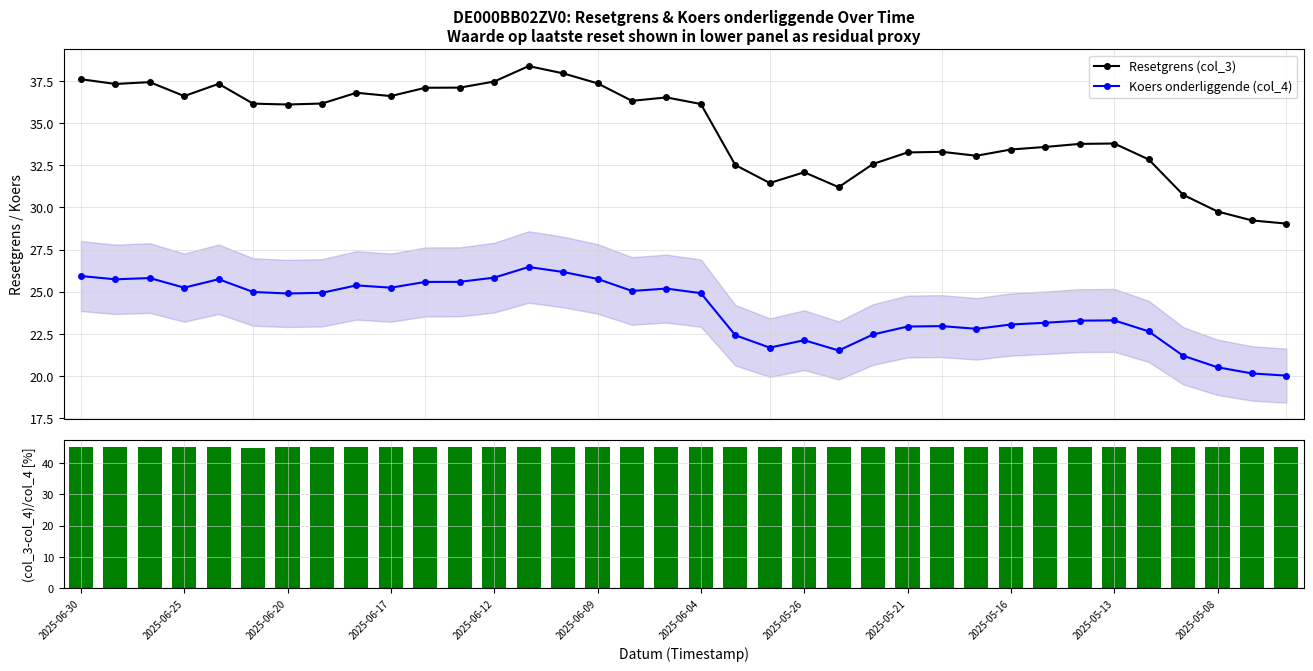

Where does the Koers onderliggende (col_4) series first go above 24?

2025-06-30